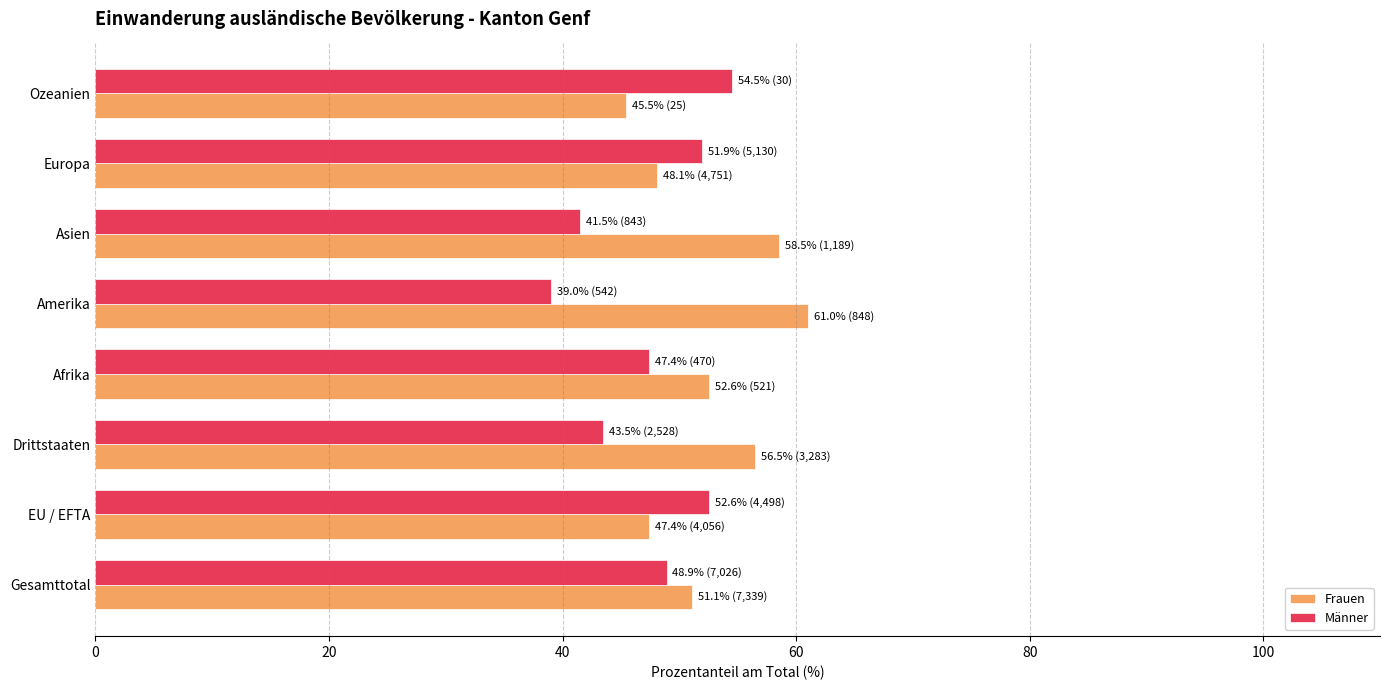

Which category has the lowest value across all series?

Amerika